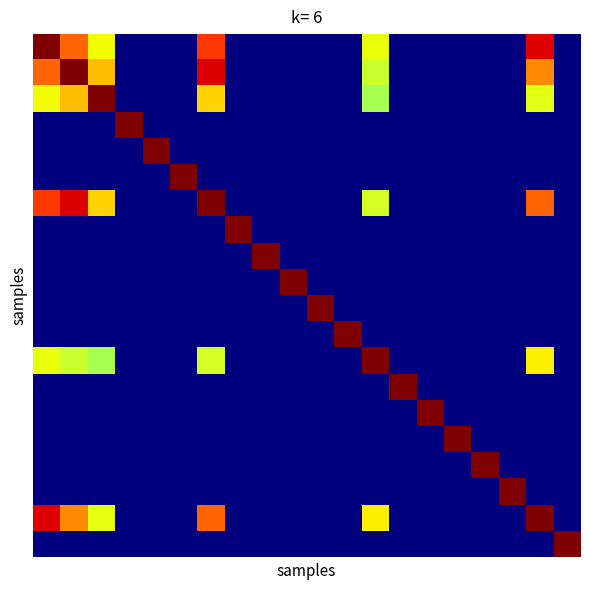

What is the greatest value displayed?

1.0